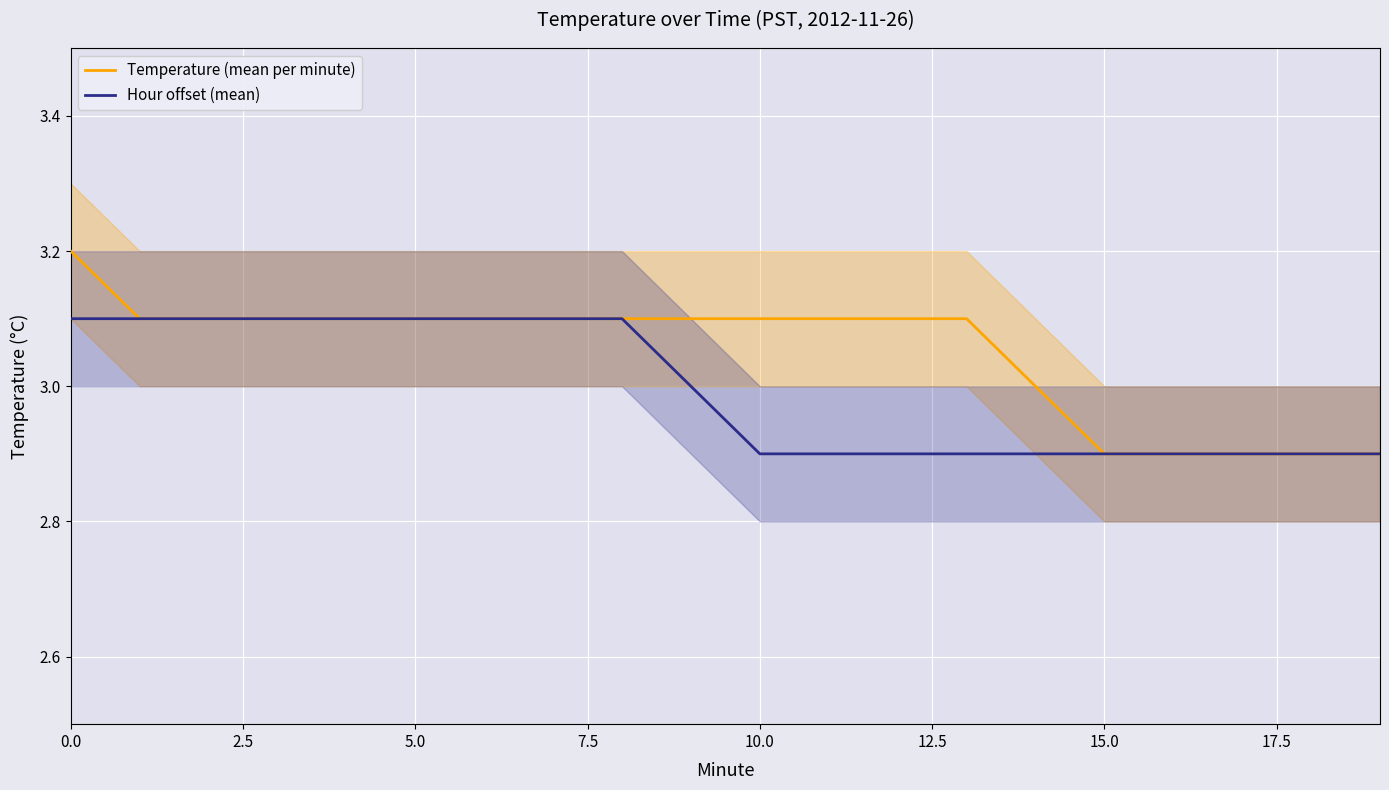

The Temperature (mean per minute) series shows 2.9 at 16. True or false?

True